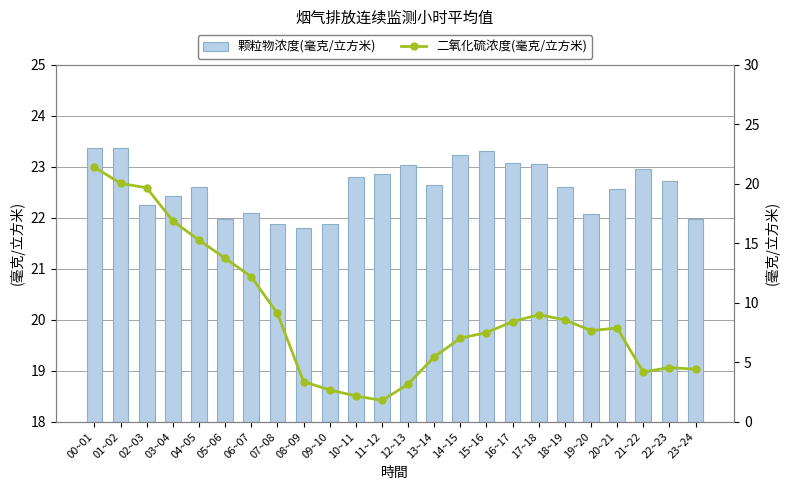

What is the average value of the 颗粒物浓度(毫克/立方米) series?

22.6